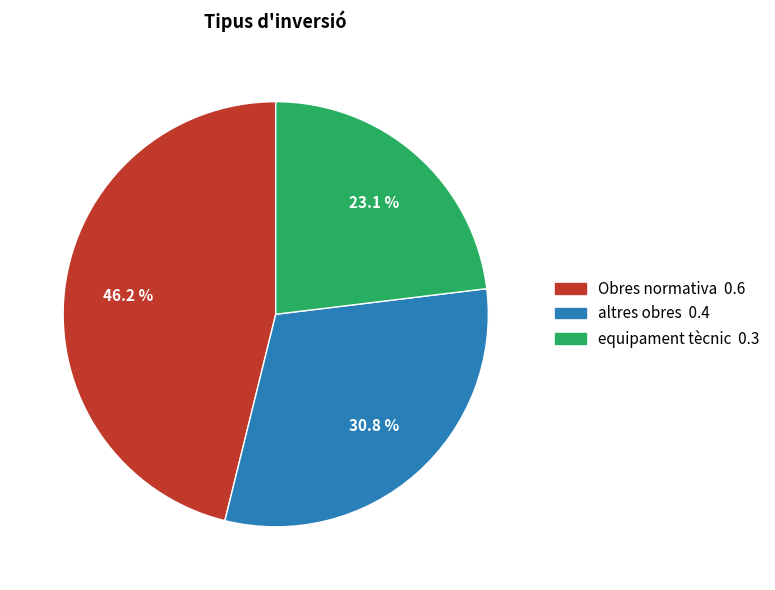

To the nearest percent, what is the average slice percentage?

33%